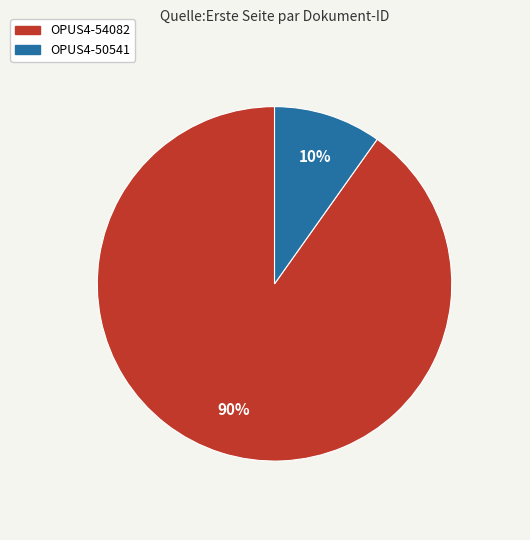

To the nearest percent, what portion does OPUS4-54082 represent?

90%